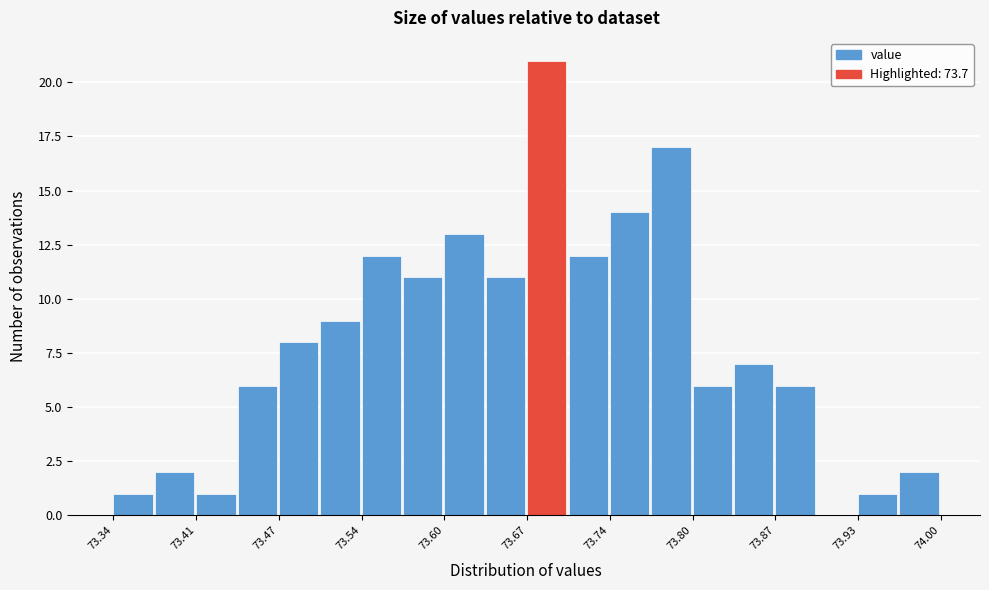

Read against the x-axis, roughly where is the centre of the tallest bar?

73.69